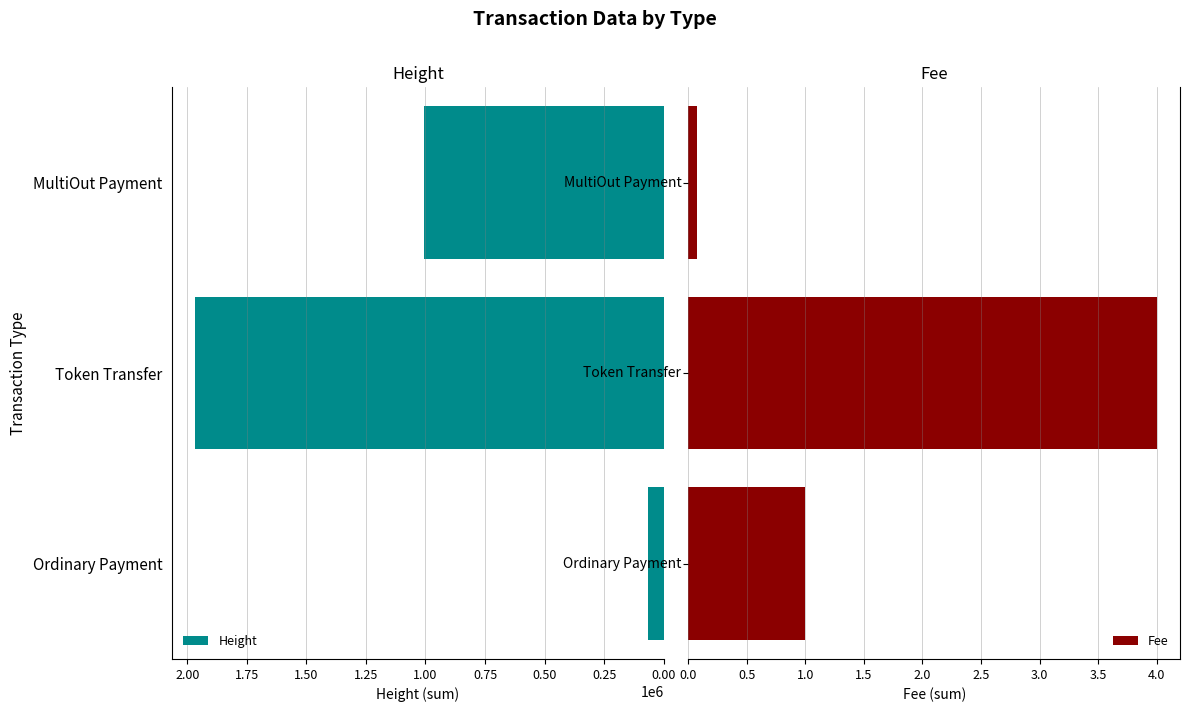

Rank the categories by Height value from highest to lowest.

Token Transfer, MultiOut Payment, Ordinary Payment